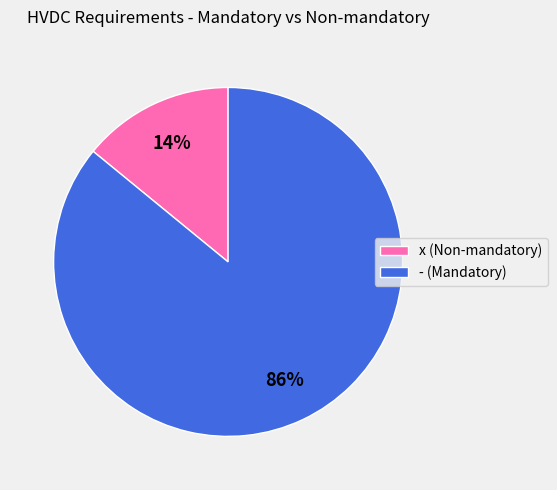

To the nearest percent, what portion does x (Non-mandatory) represent?

14%